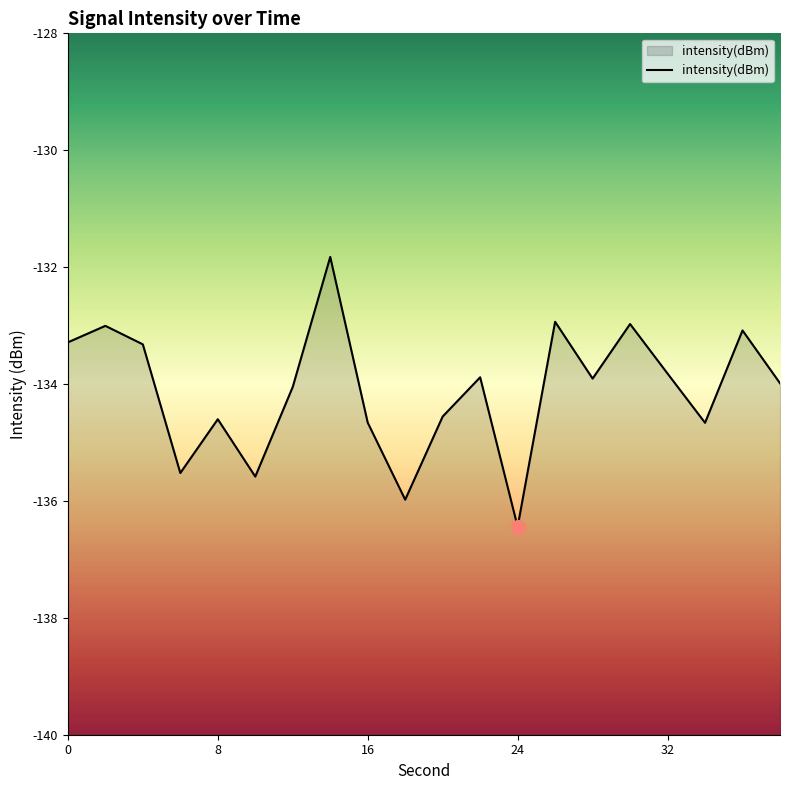

List the labels in order of value, smallest first.

24, 18, 10, 6, 34, 16, 8, 20, 12, 38, 28, 22, 32, 4, 0, 36, 2, 30, 26, 14